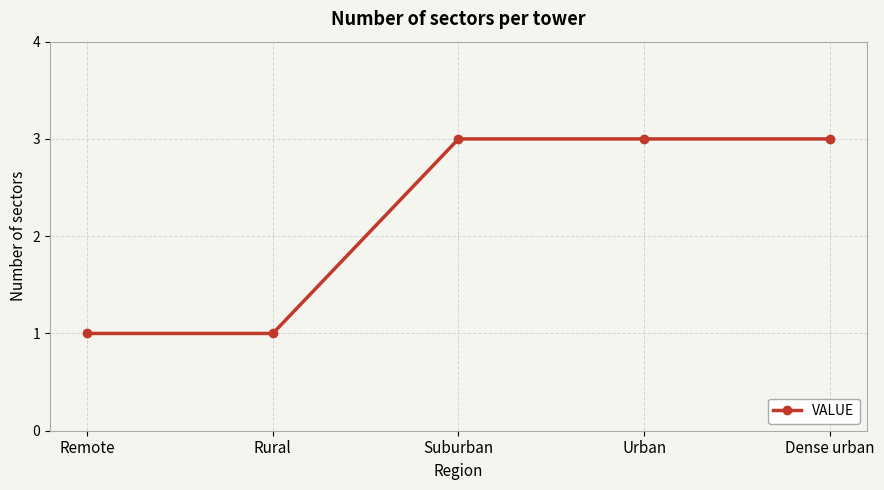

How many values are between 1 and 3?

5